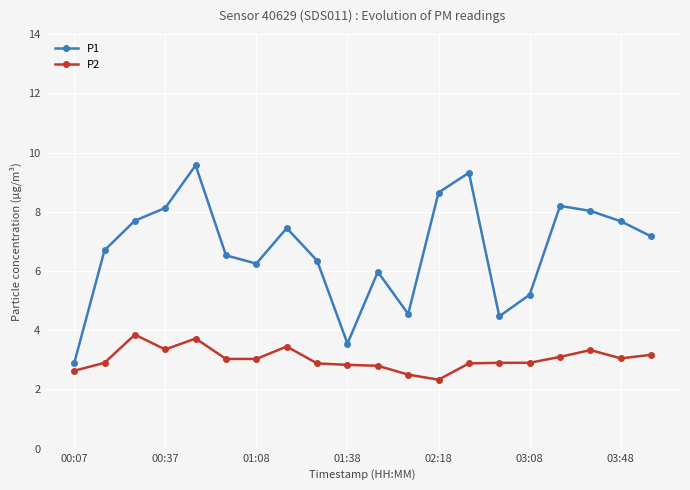

What is the value of the P2 point at the 17th from the left?

3.1